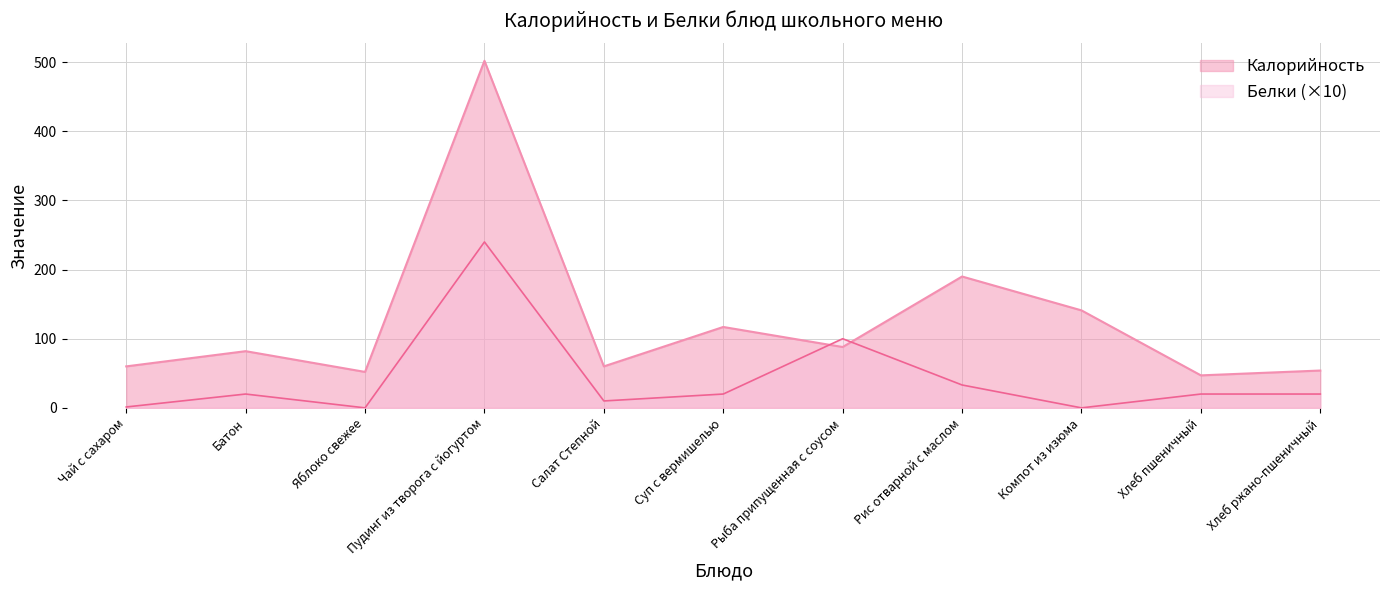

True or false: Калорийность has a value of 17.8 at Хлеб пшеничный.

False